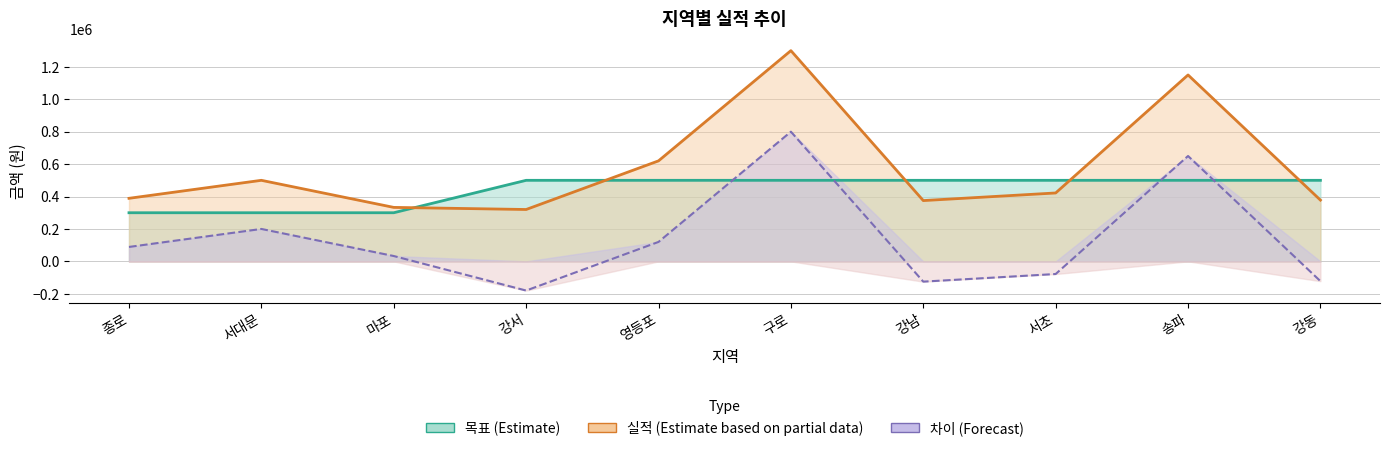

How many negative values does the 차이 series have?

4